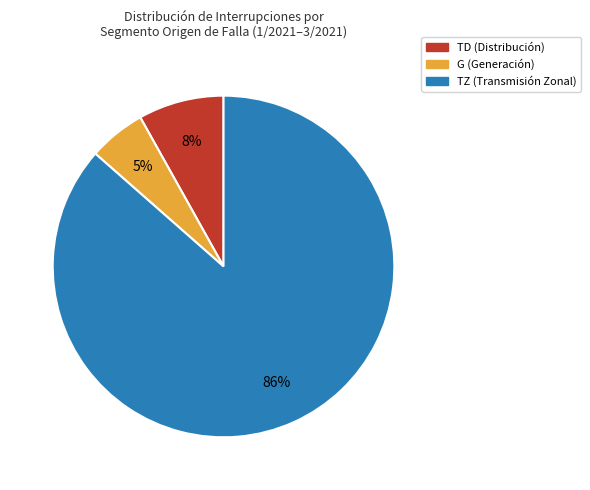

Which slice is the smallest?

G